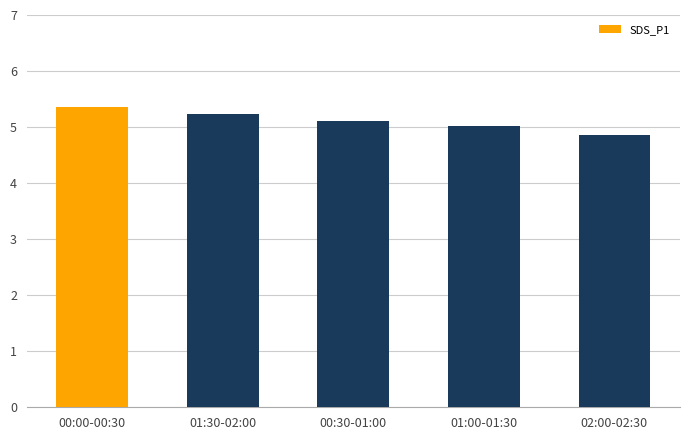

Which label corresponds to the smallest value in the chart?

02:00-02:30